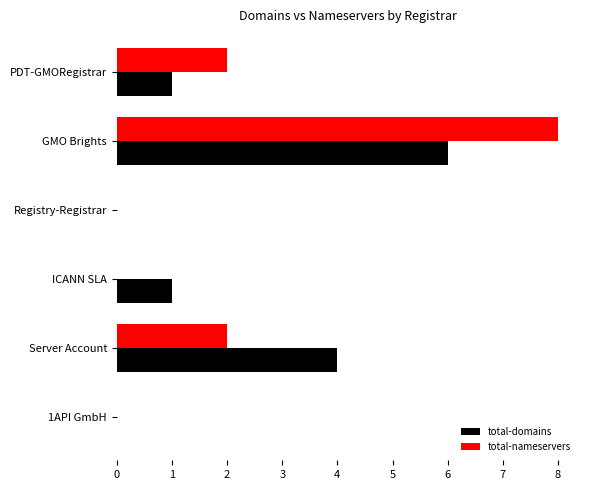

What is the maximum value shown in the chart?

8